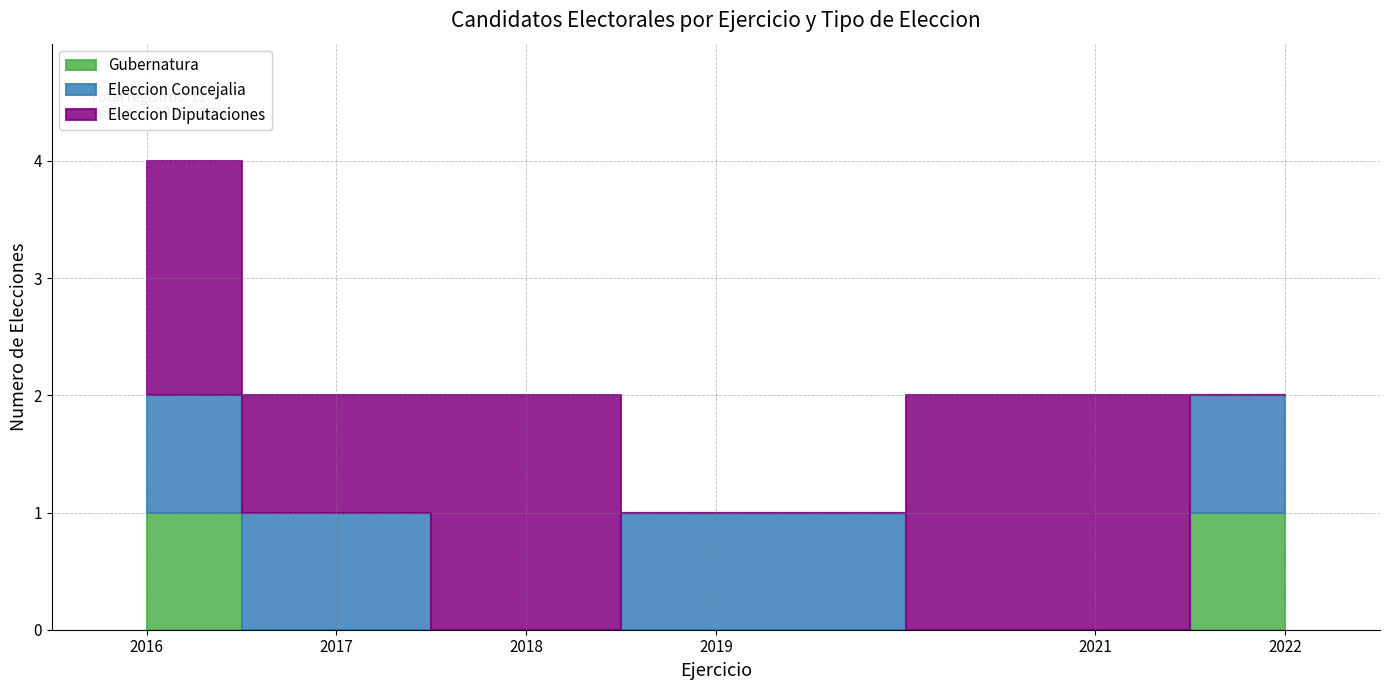

Which series has the largest total across all categories?

Eleccion Diputaciones